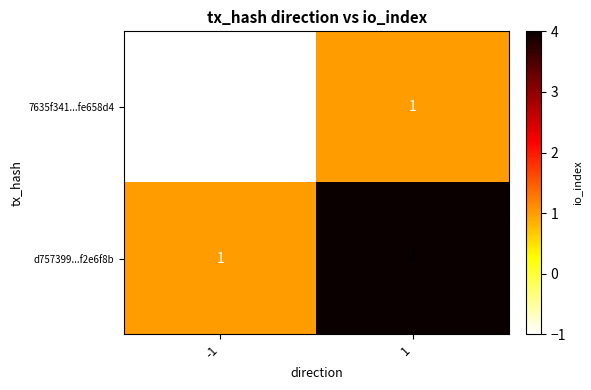

How many data points does each series have?

2